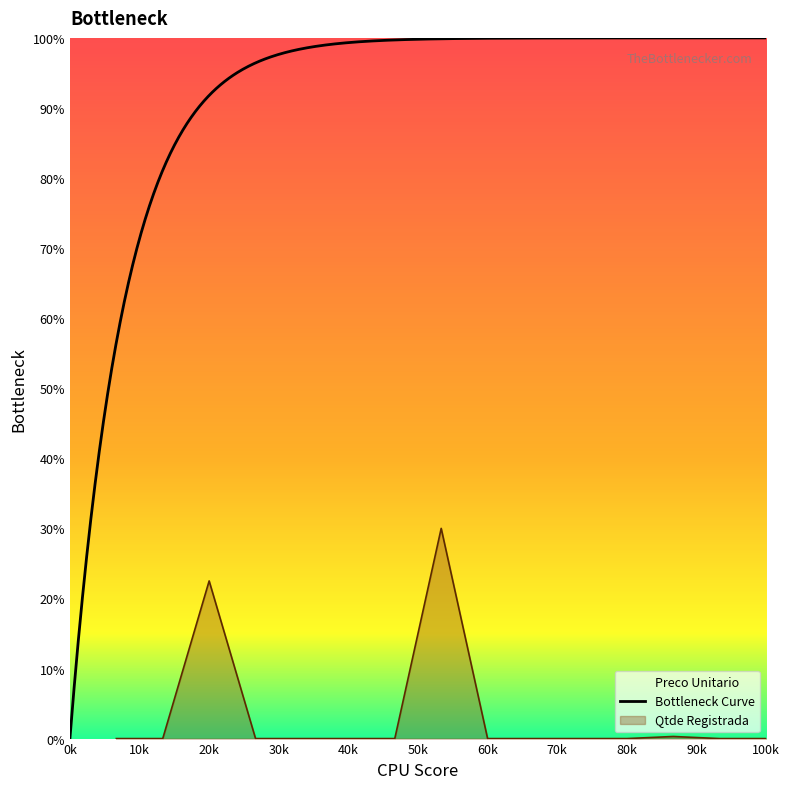

What is the value of the 3rd point from the left?

22.5